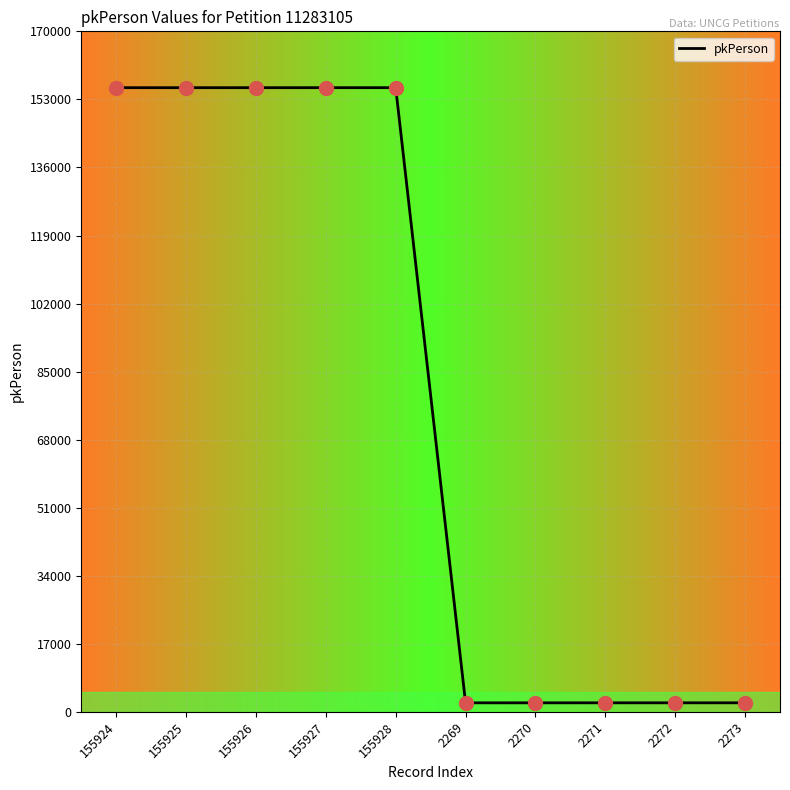

True or false: the data shows 155926 at 155926.

True